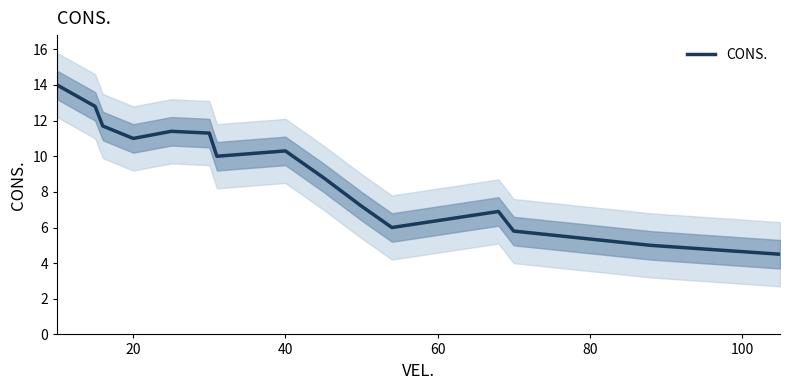

What is the lowest value of the CONS. series?

4.5